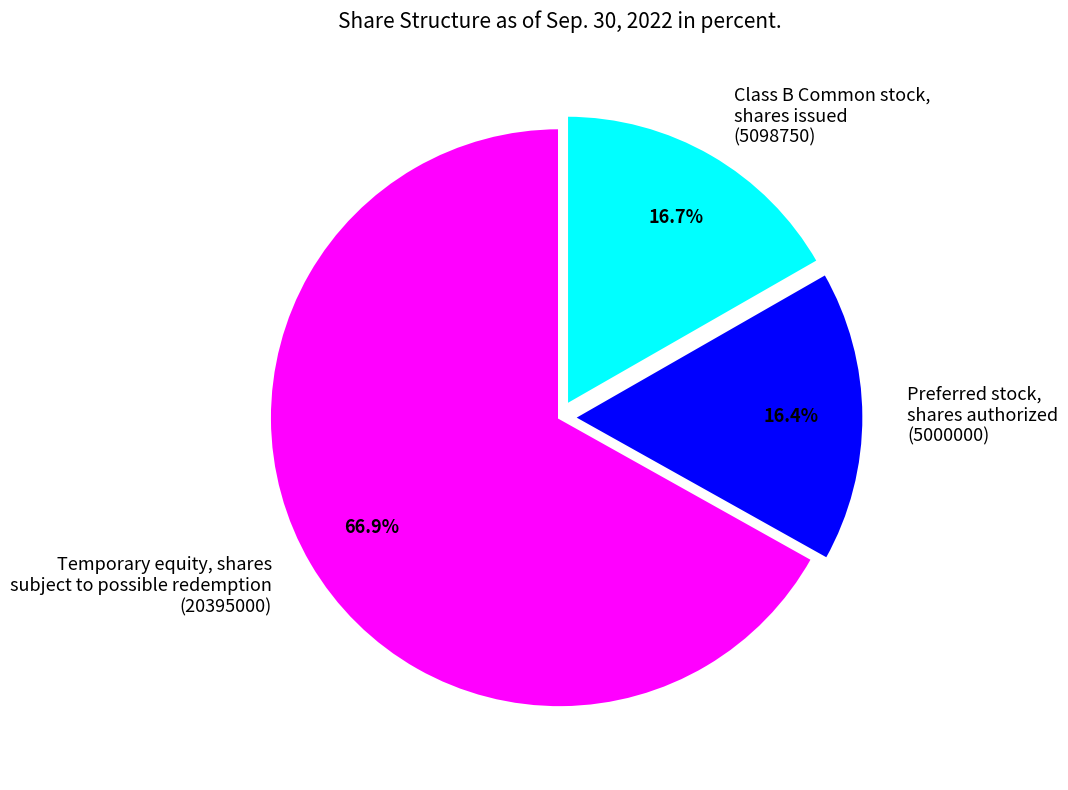

What is the ratio of the value at Temporary equity, shares subject to possible redemption (20395000) to the value at Preferred stock, shares authorized (5000000)?

4.1